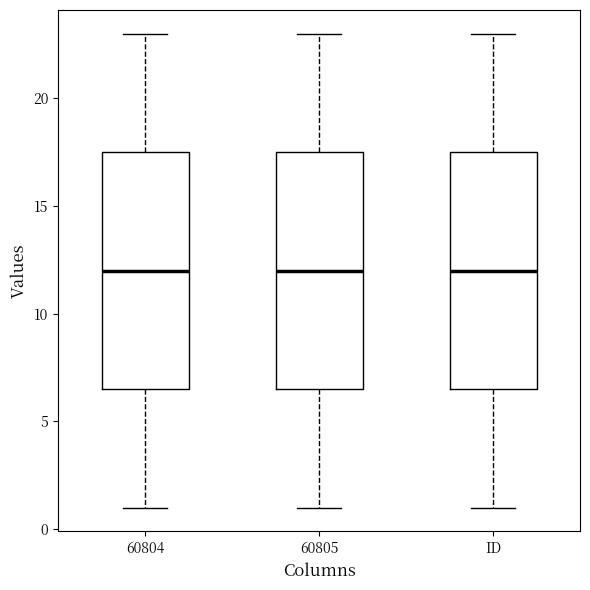

Reading left to right, transcribe this box plot: for each box, give where its median line is, the range the box spans, and where its two whiskers end, as read against the y-axis. The values are not printed on the chart, so give them approximately, as read against the axis.

60804: median 12.0, box 6.5 to 17.5, whiskers 1.0 to 23.0
60805: median 12.0, box 6.5 to 17.5, whiskers 1.0 to 23.0
ID: median 12.0, box 6.5 to 17.5, whiskers 1.0 to 23.0